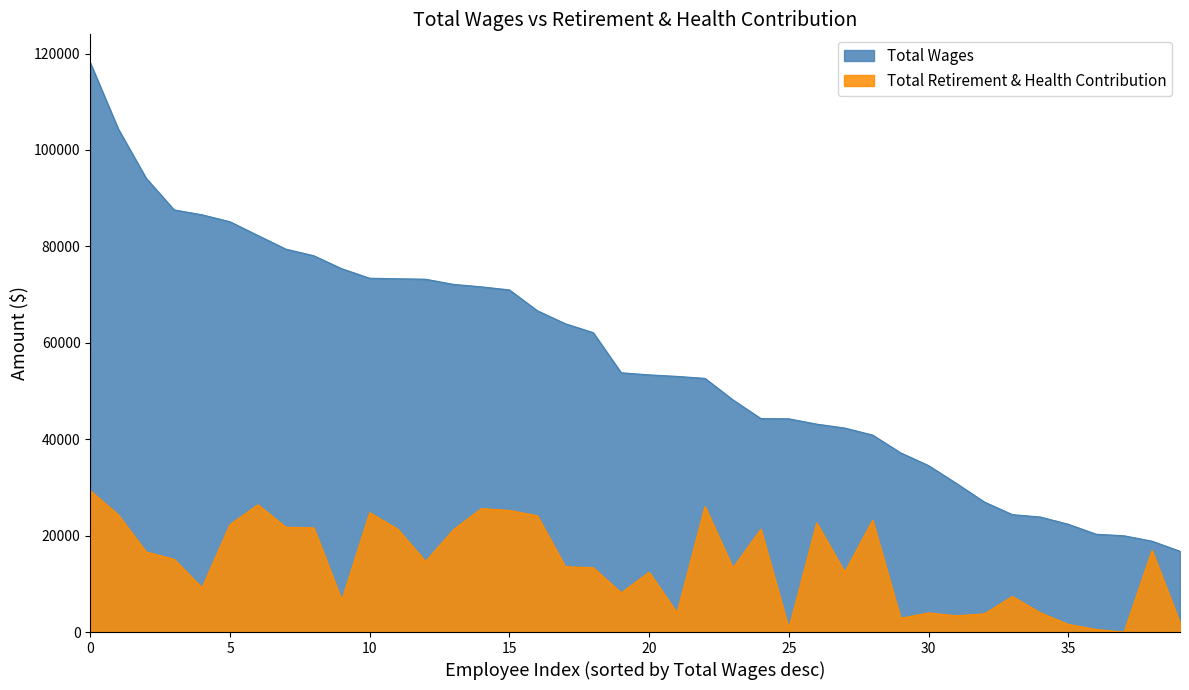

What is the sum of the Total Wages values at 15 and 34?

94828